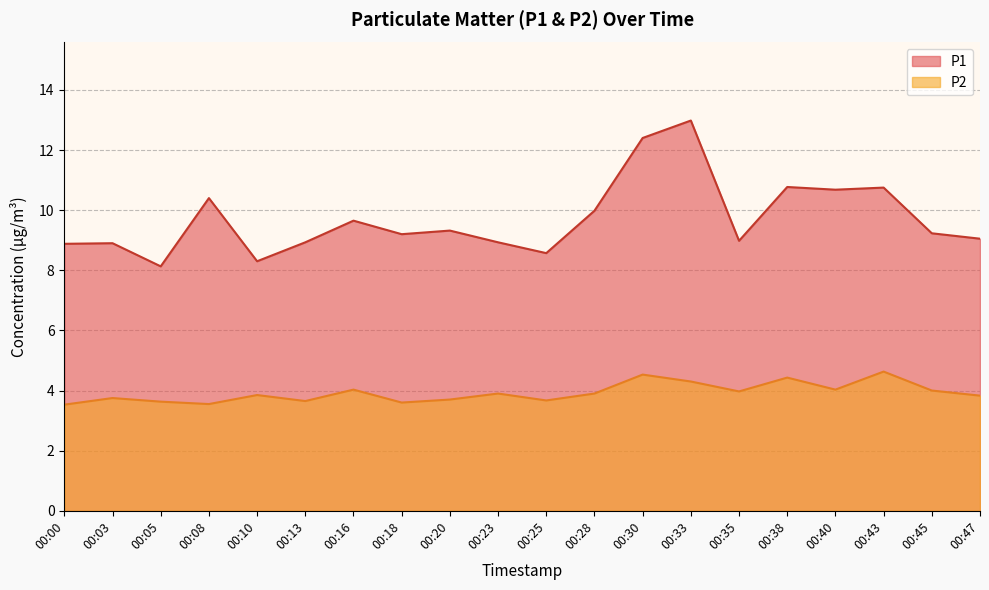

At which category does P2 reach its first local peak?

00:03